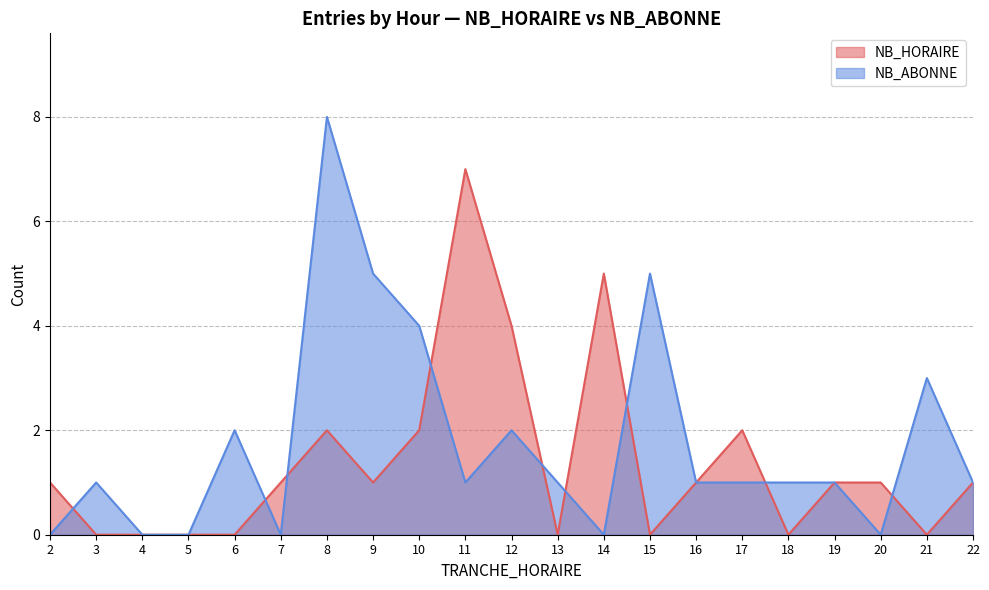

How many lines are shown in the chart?

2